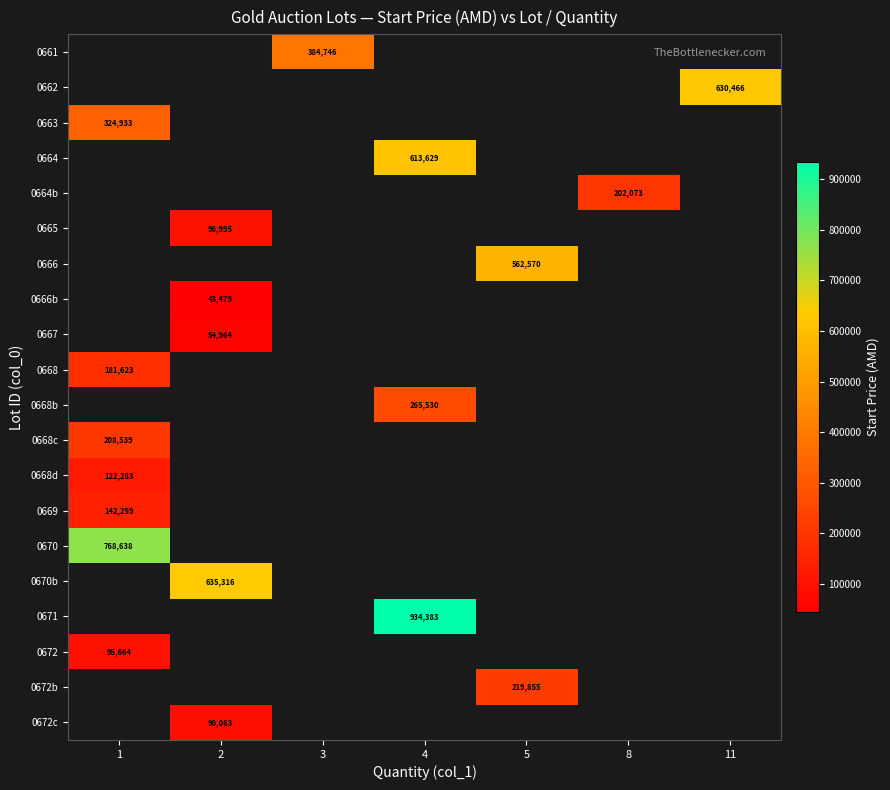

The value of 0672 at 1 is 46346. True or false?

False